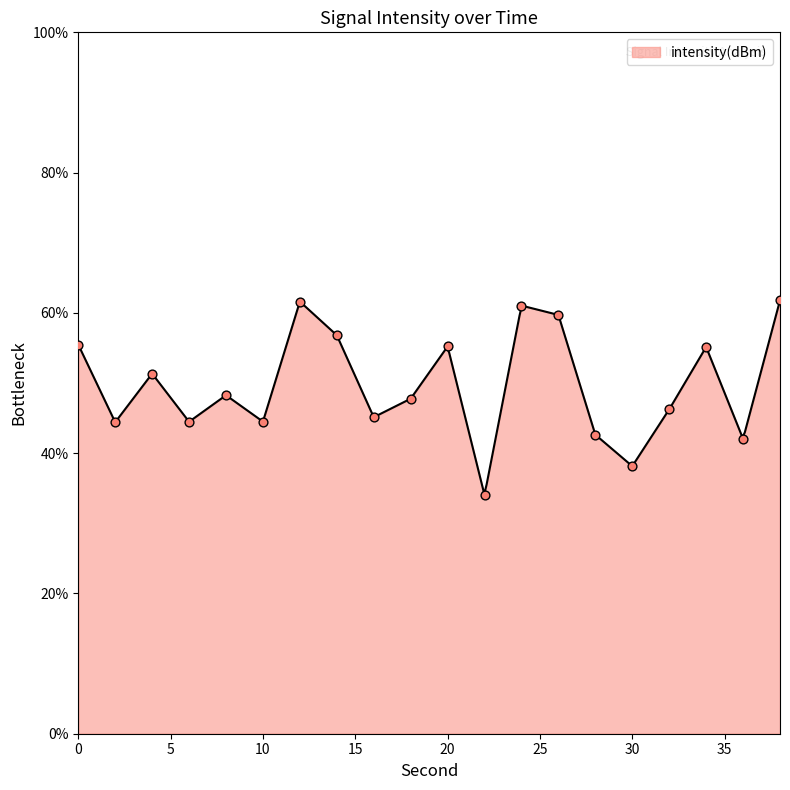

Between 36 and 18, which is larger?

18